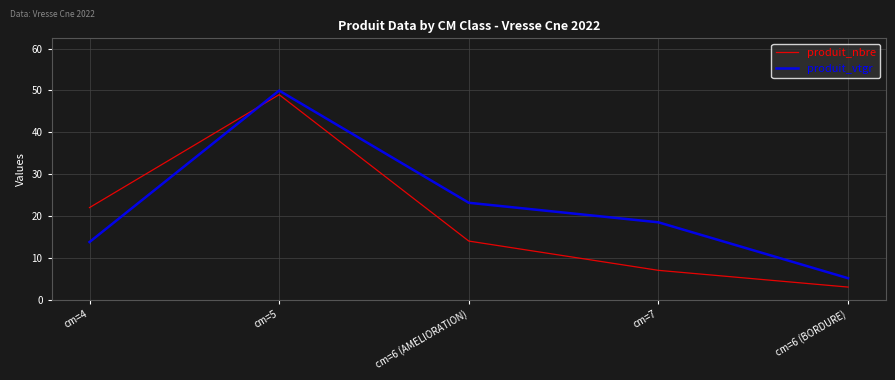

Between which two adjacent categories do produit_vtgr and produit_nbre first intersect?

cm=4 and cm=5